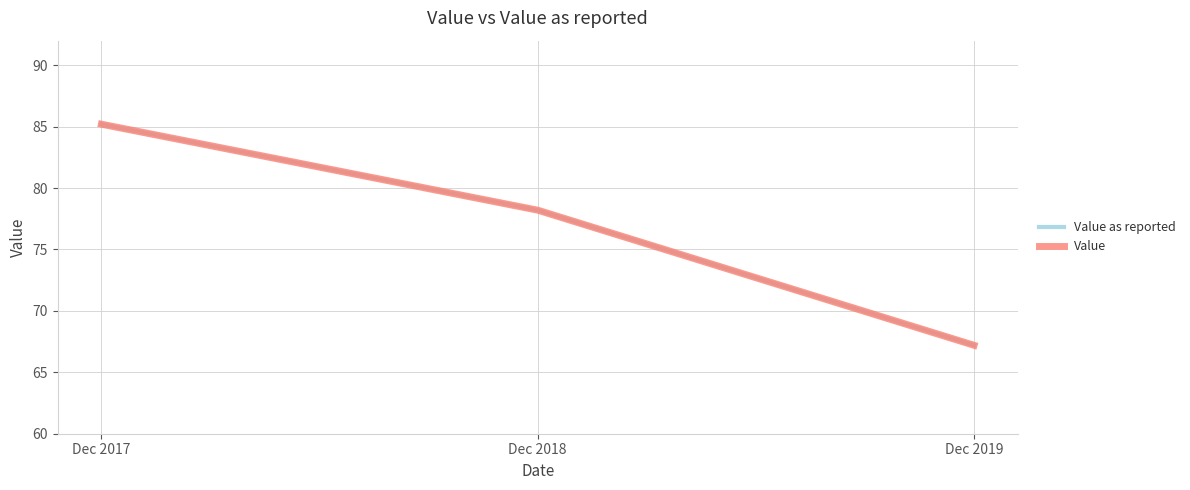

Is this an area chart (filled region under the line)?

No